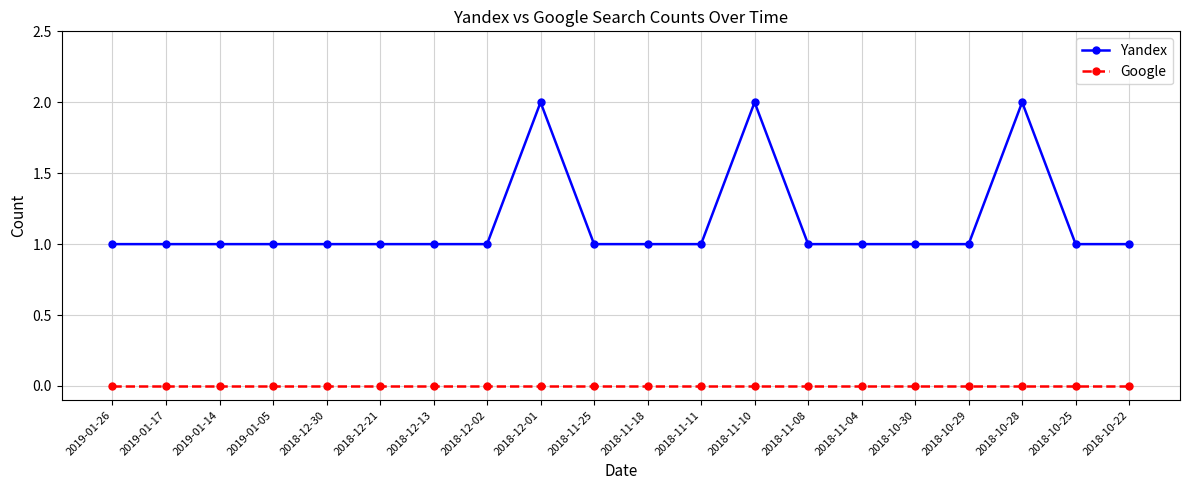

At 2018-12-21, list the series in order from largest to smallest.

Yandex, Google